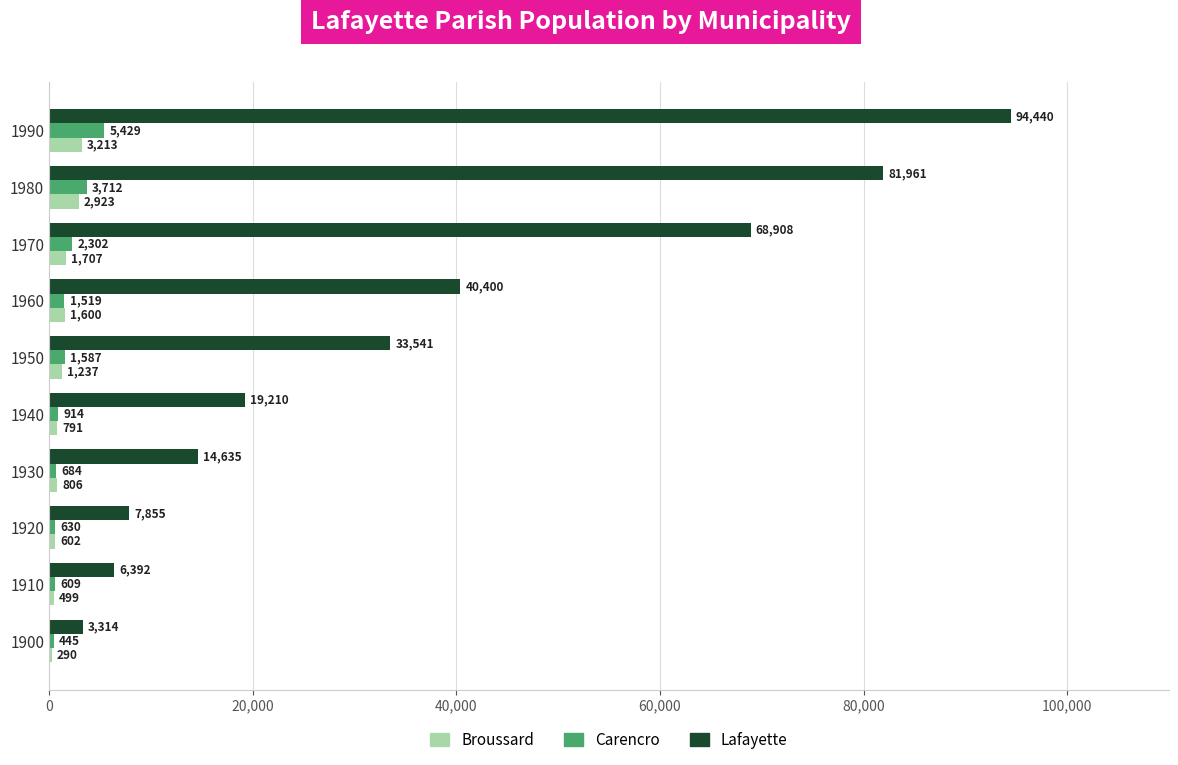

Which series has the largest total across all categories?

Lafayette